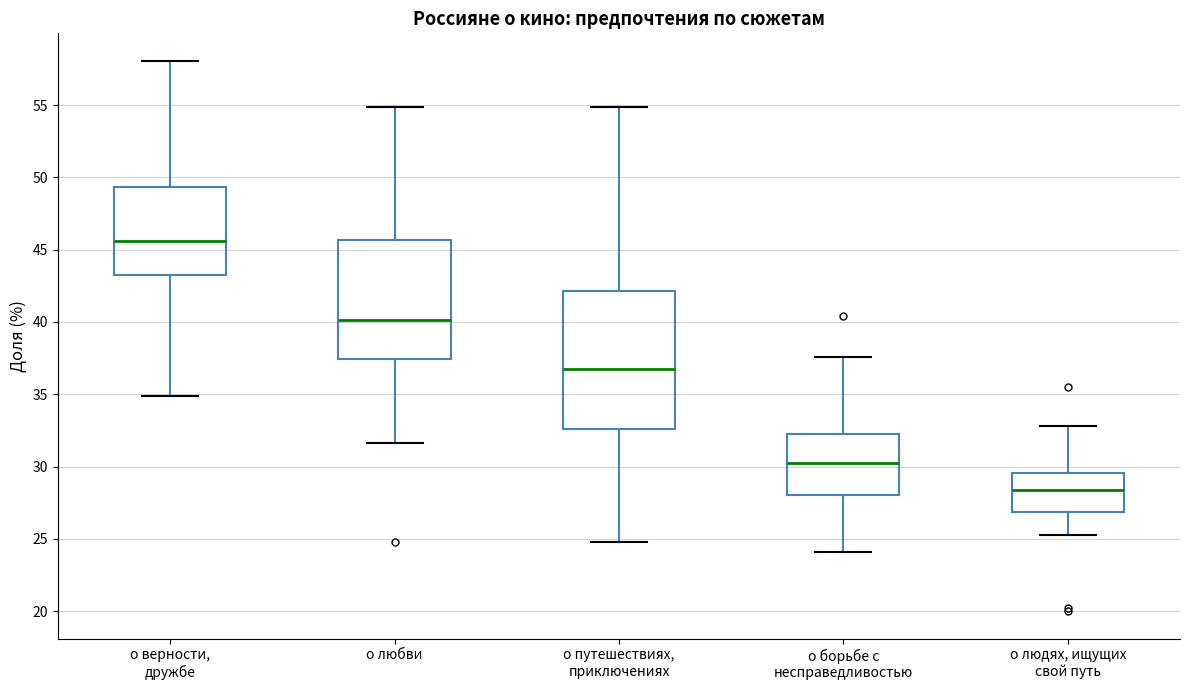

Which box is the tallest, from its lower edge to its upper edge?

о путешествиях, приключениях